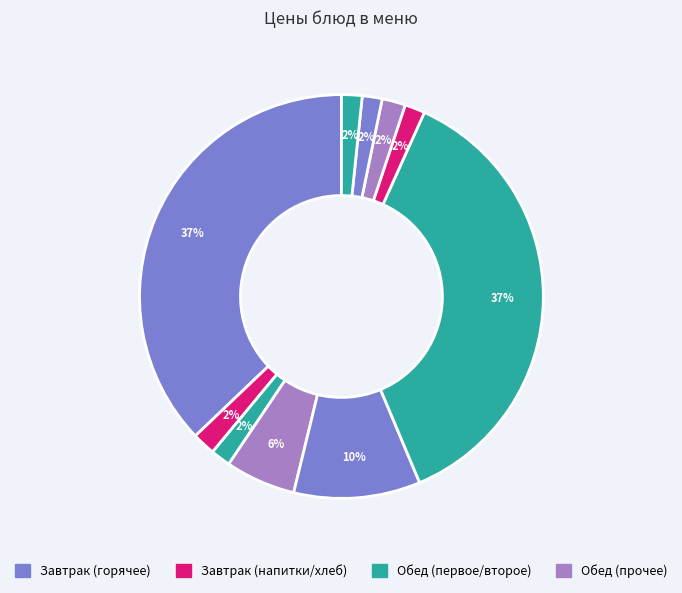

Which slice is the smallest?

Хлеб Дарницкий (завтрак)